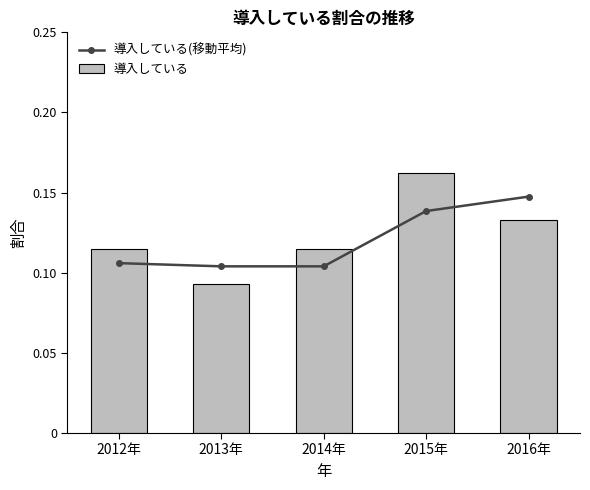

True or false: 導入している(移動平均) has more than 1 points higher than both neighbors.

False